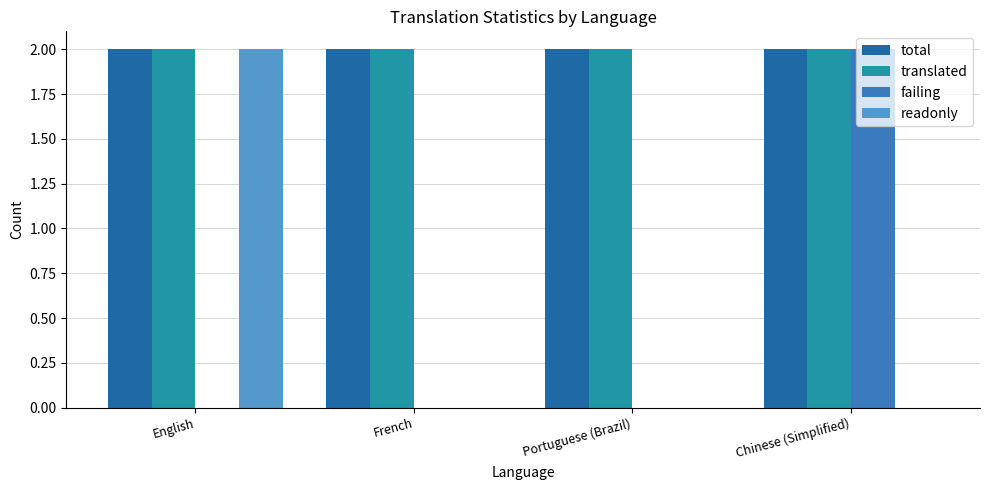

At which label does failing reach its peak?

Chinese (Simplified)